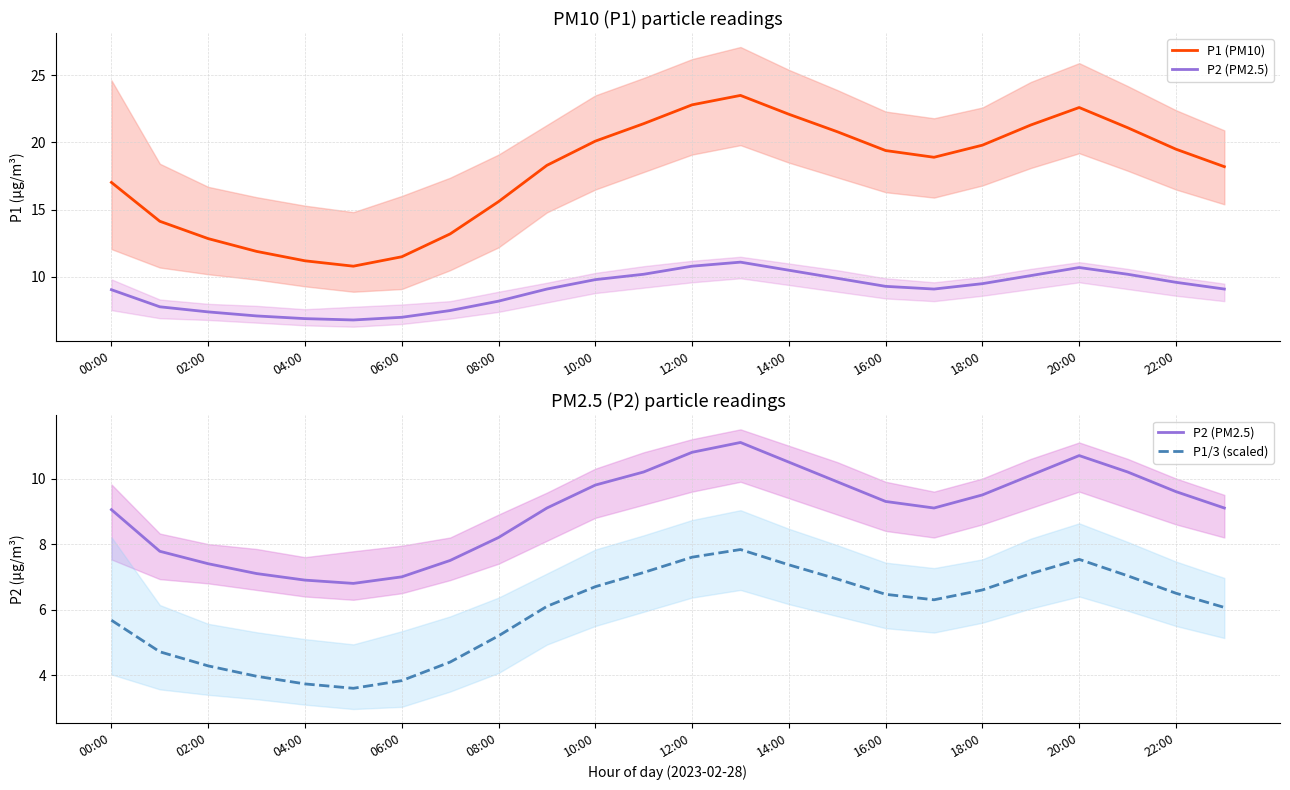

How many lines are shown in the chart?

3